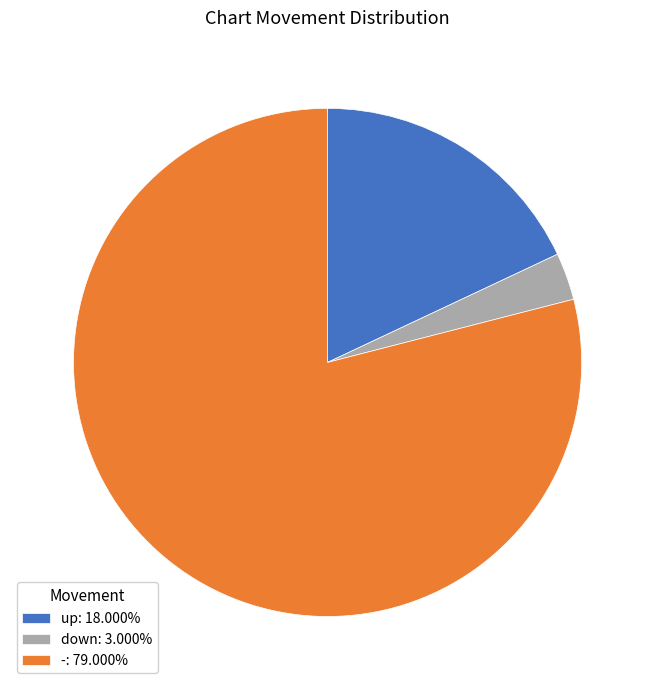

Is the sum of -: 79.000% and down: 3.000% greater than half?

Yes